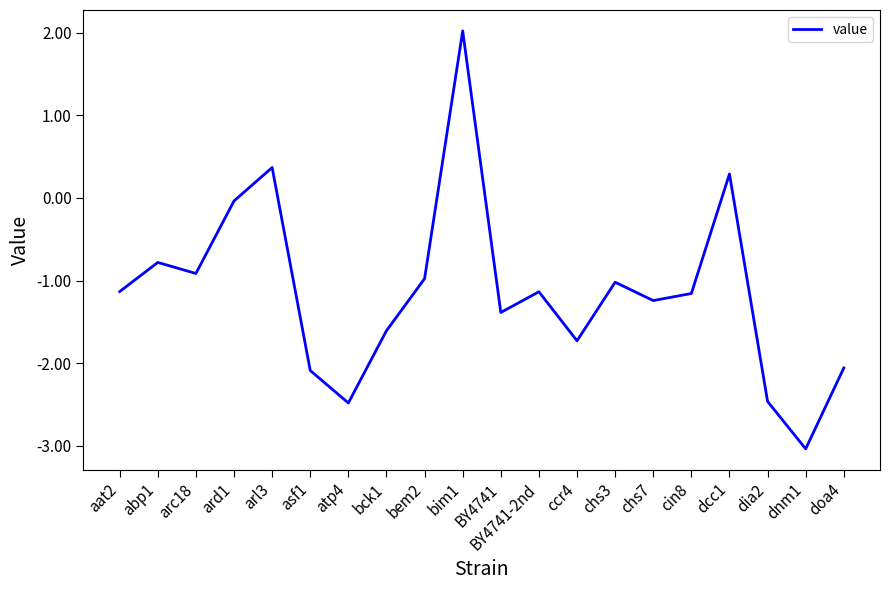

At which category does the chart reach its minimum across all series?

dnm1